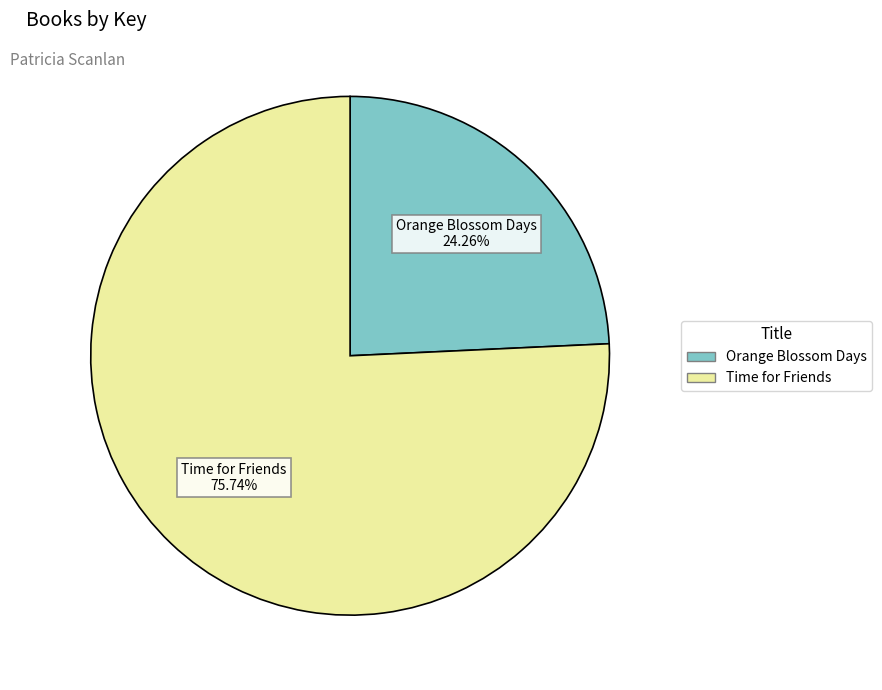

Rank the categories by value from highest to lowest.

Time for Friends, Orange Blossom Days